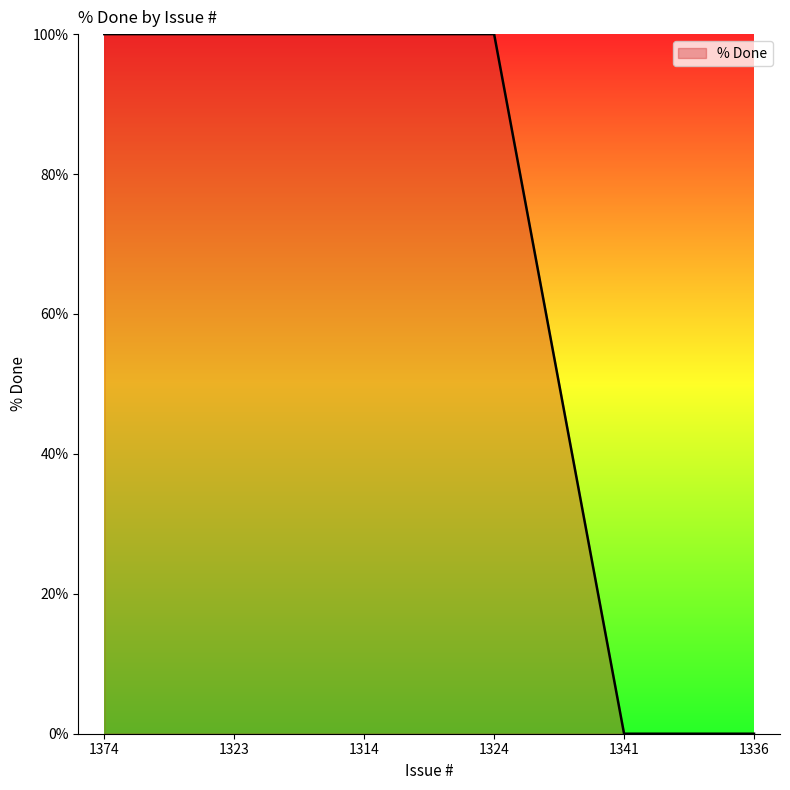

The chart shows a value of 0 at 1341. True or false?

True